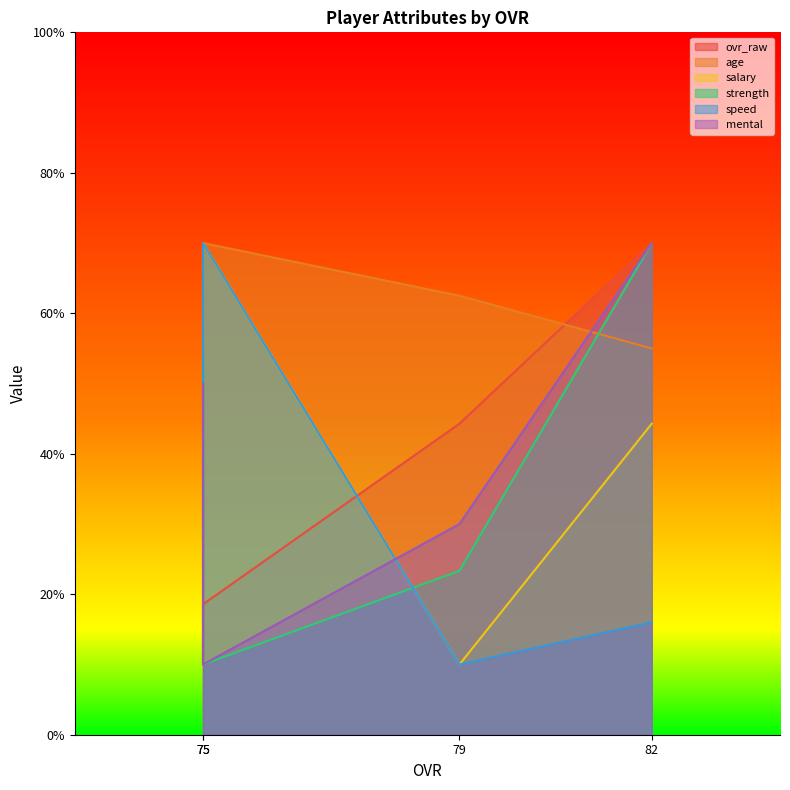

At which category is the sum across all series the highest?

82